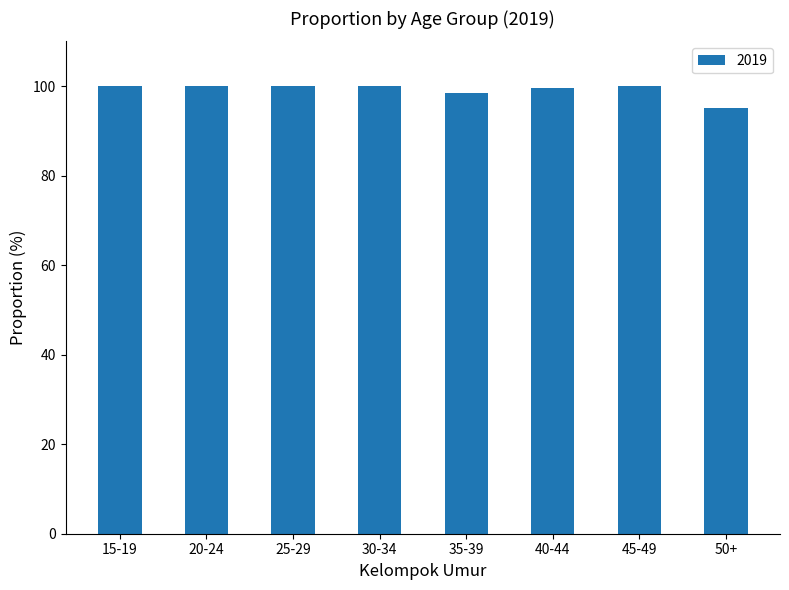

Reading left to right, transcribe all the data shown in this chart.

100.0	100.0	100.0	100.0	98.5	99.5	100.0	95.0